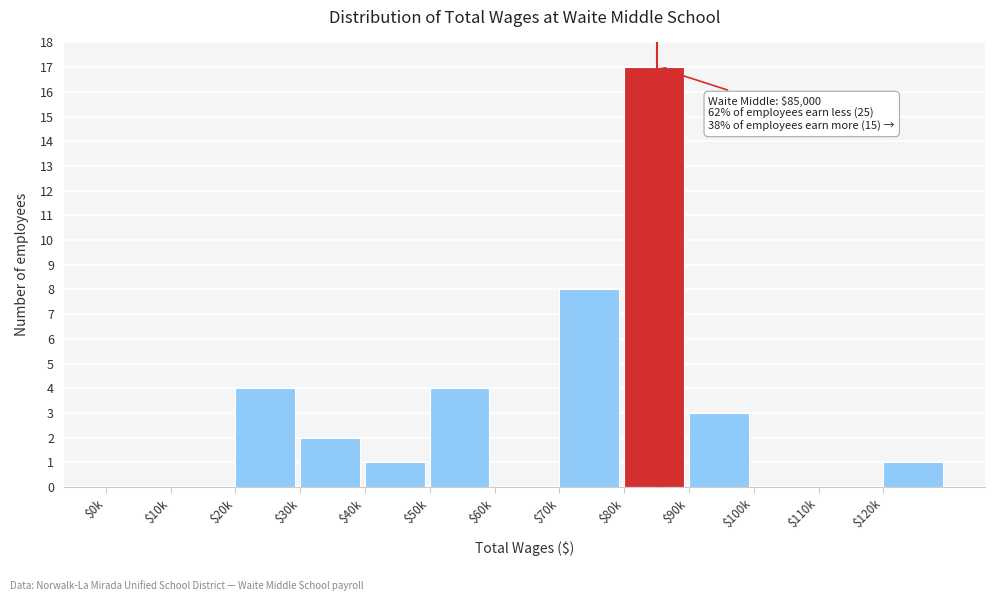

Read the value at $70k, to the nearest 10.

10